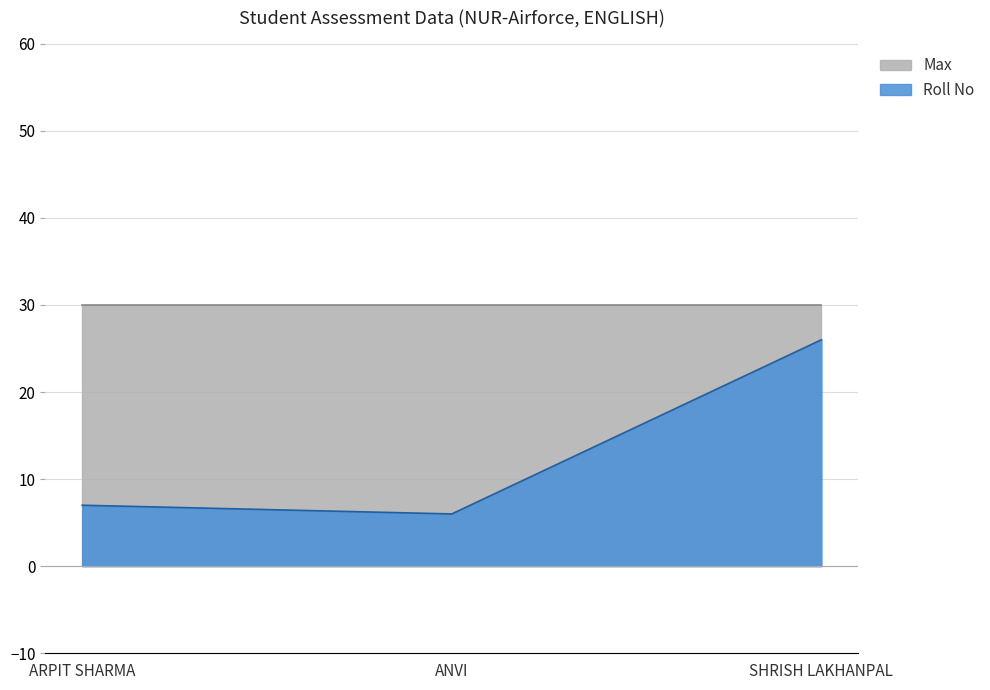

True or false: the data shows 6 at ANVI.

True